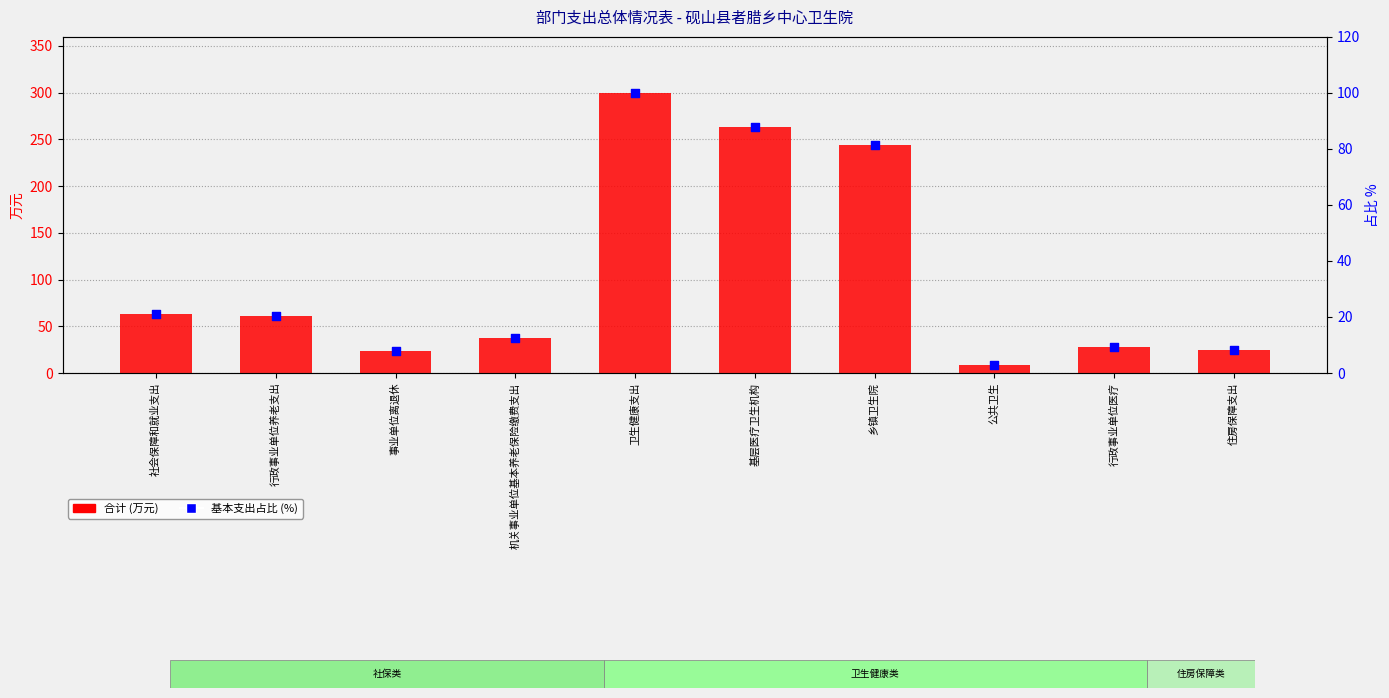

Which series reaches the minimum Y coordinate?

基本支出占比(%)